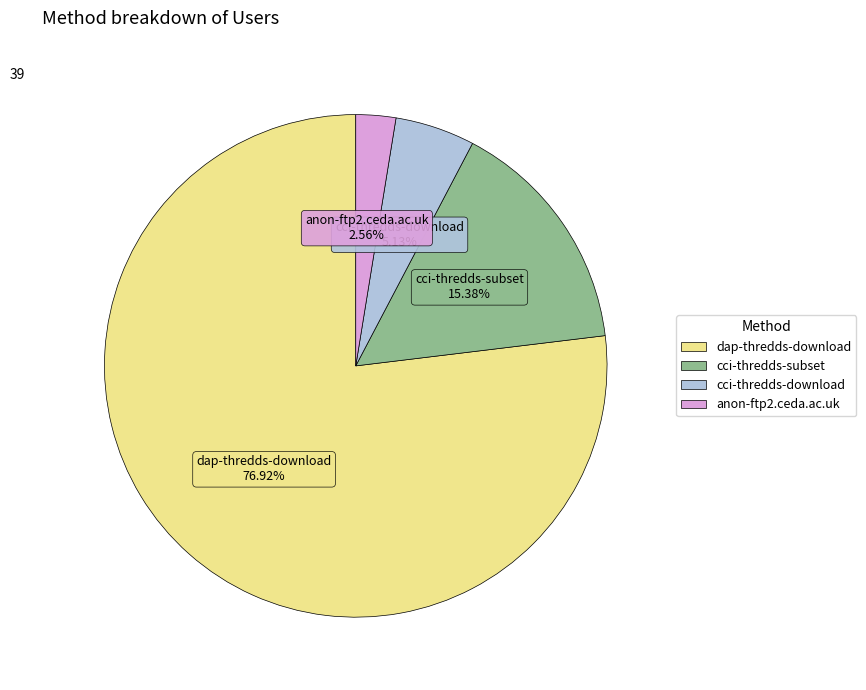

How many slices are in this pie chart?

4